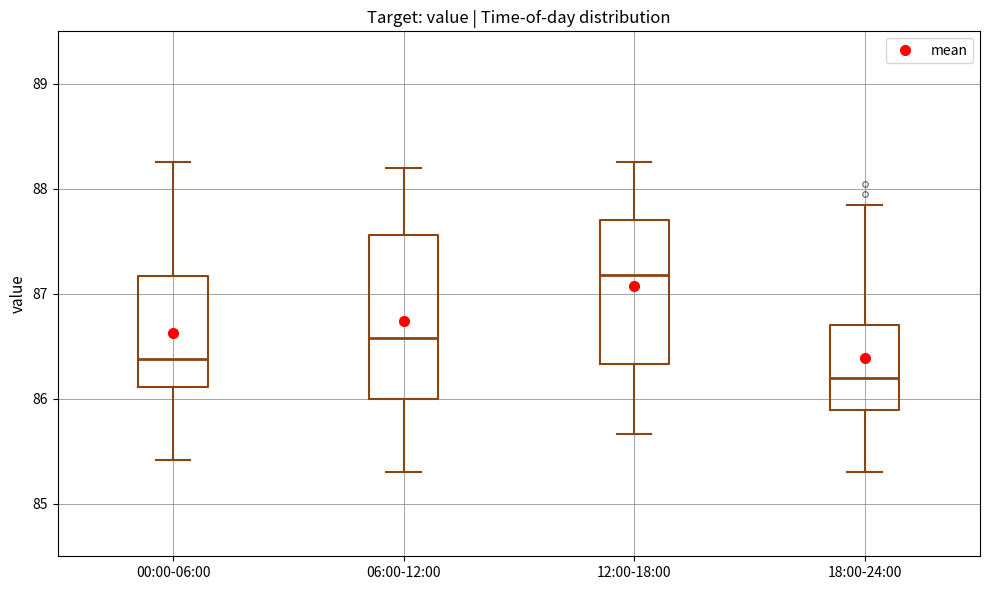

Where does the upper whisker of the box for 18:00-24:00 end on the y-axis? The values are not printed on the chart, so give them approximately, as read against the axis.

87.9